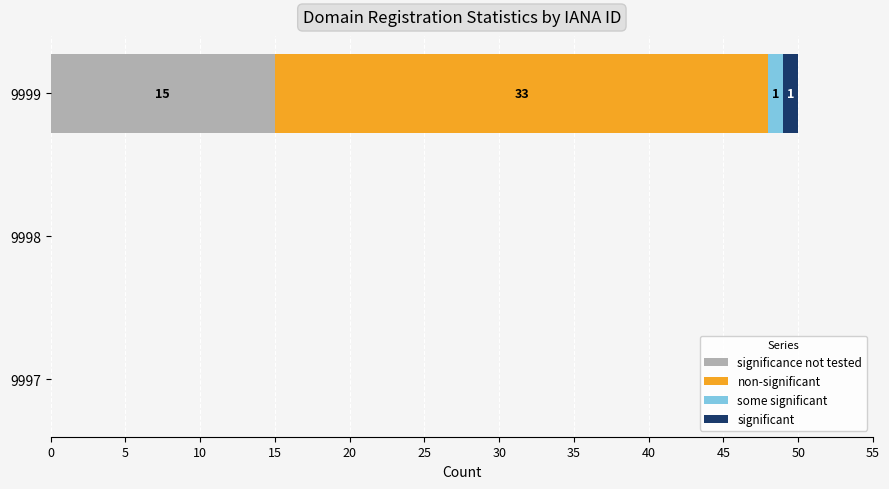

At which category is the sum across all series the highest?

9999